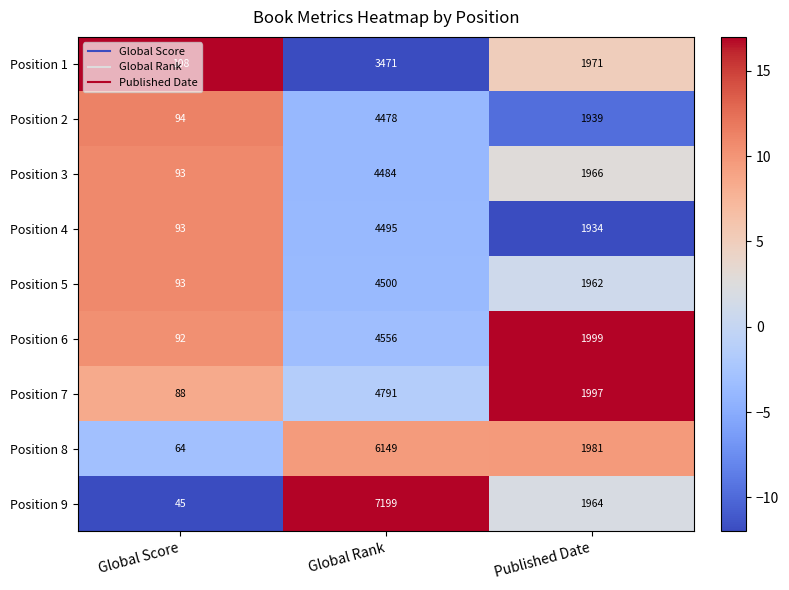

Count the number of data series in this chart.

9